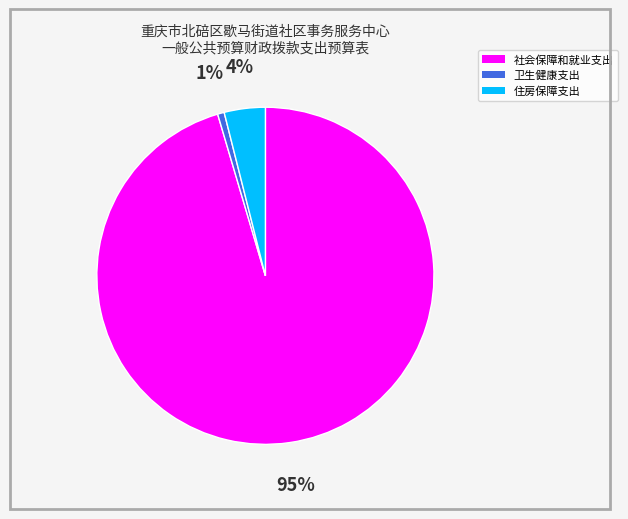

Which category has the biggest portion of the pie?

社会保障和就业支出